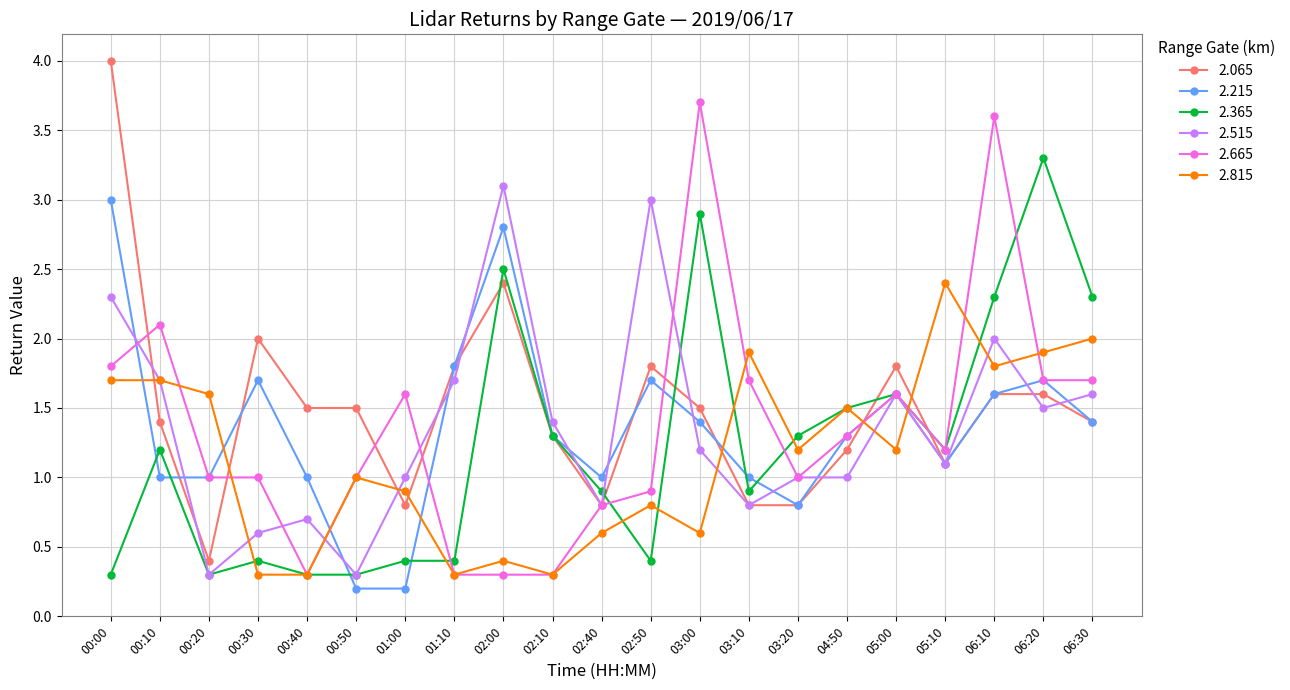

The value of 2.665 at 02:50 is 0.9. True or false?

True